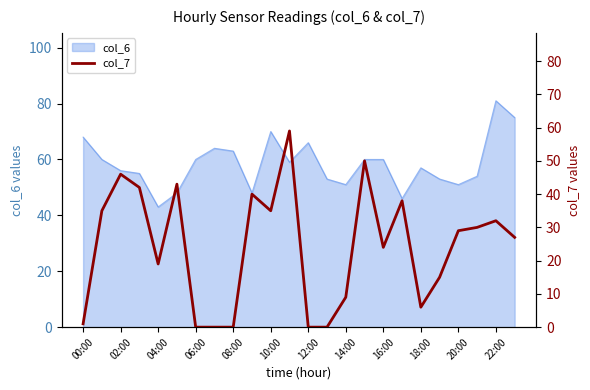

What is the minimum value for col_6?

43